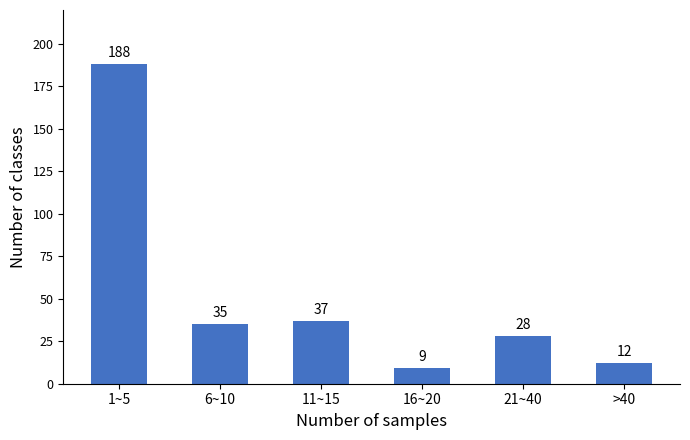

Reading right to left, list all the values displayed in this chart.

12	28	9	37	35	188